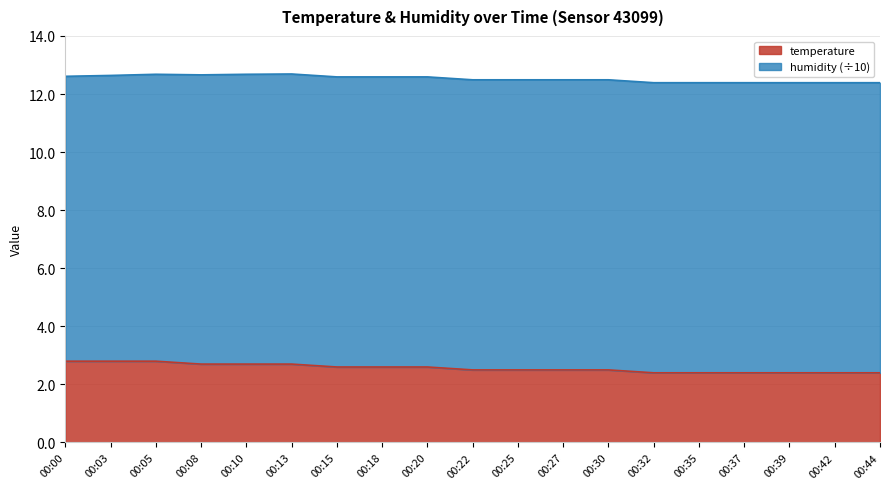

At which label is the value closest to 2?

00:32